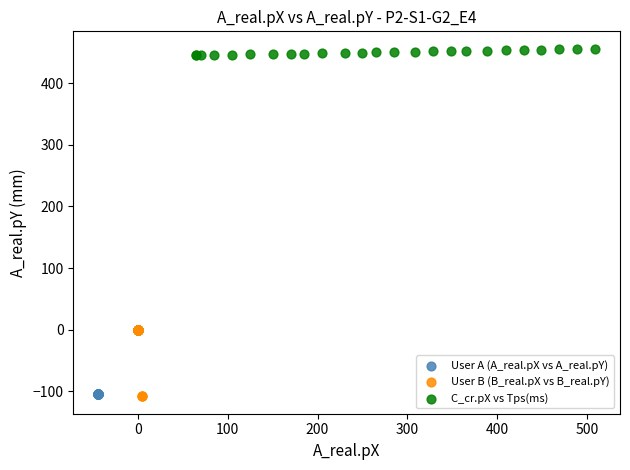

Which series contains the highest Y value?

C_cr.pX vs Tps(ms)